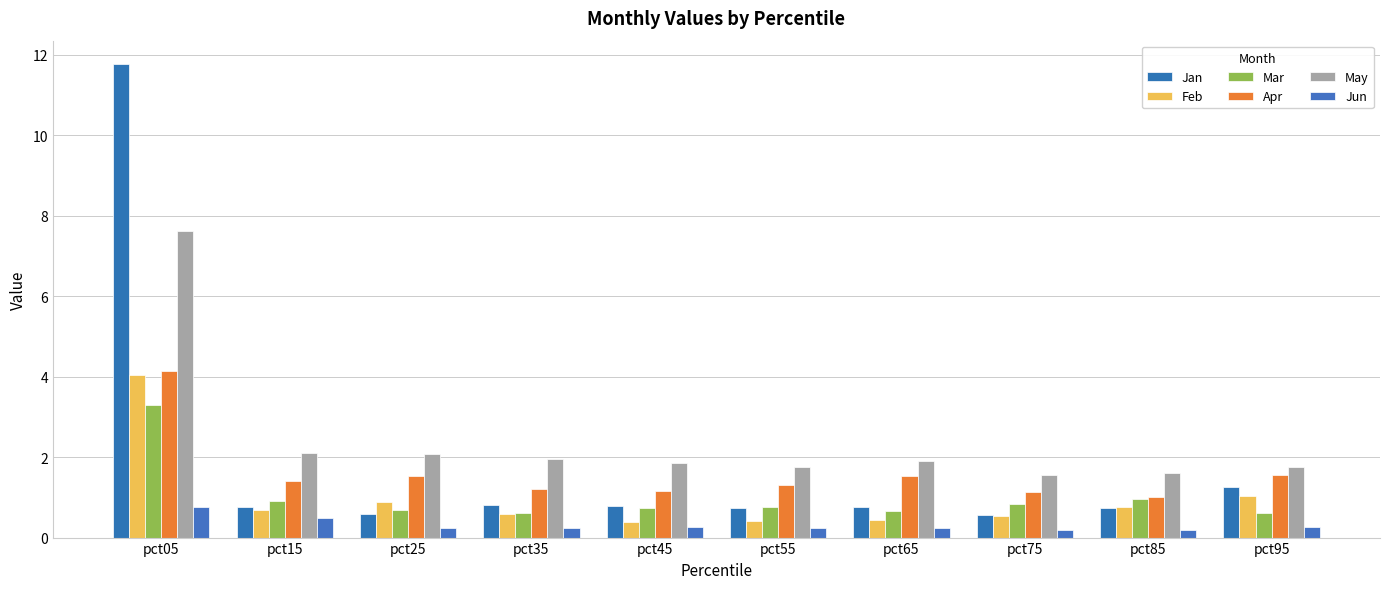

At which label is Jun closest to 0?

pct75